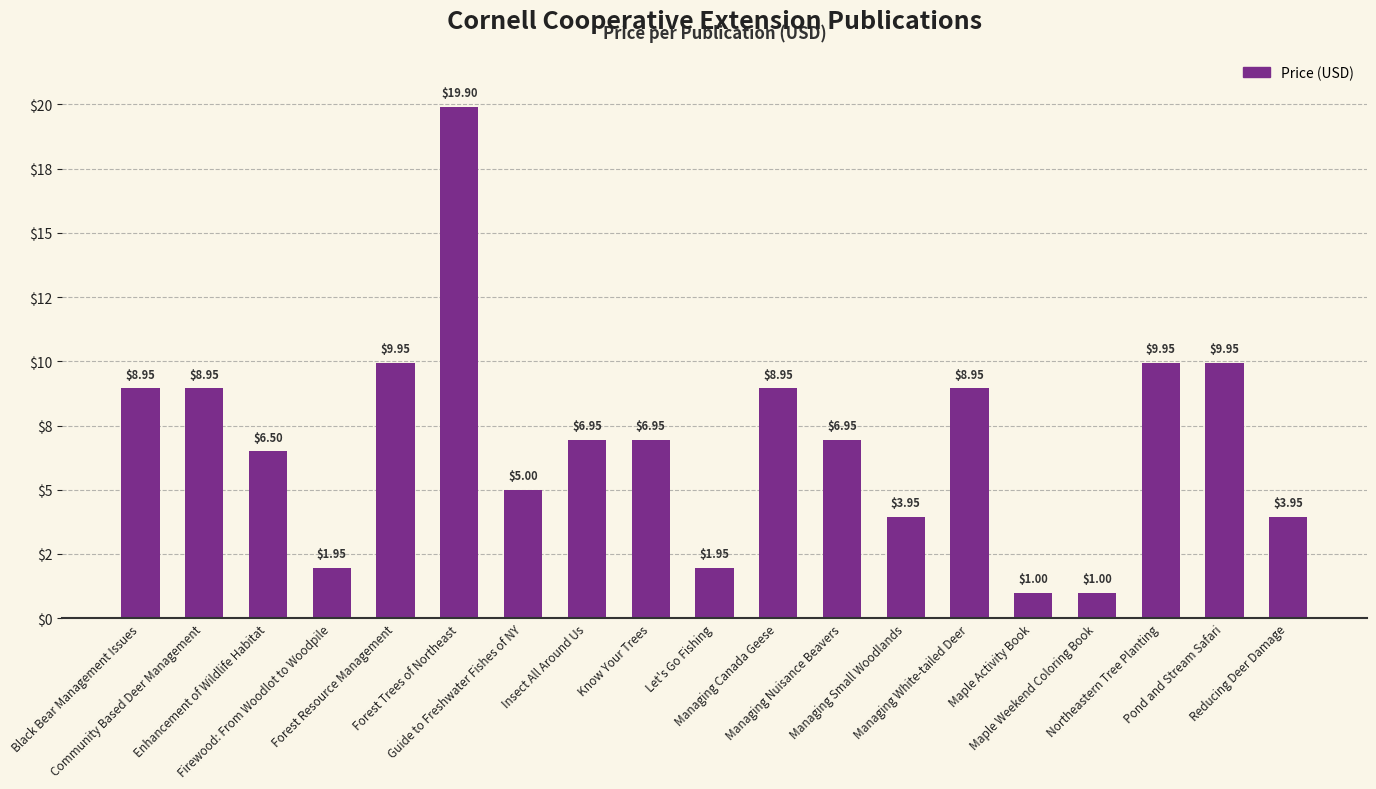

The value at Let's Go Fishing is 3.5. True or false?

False